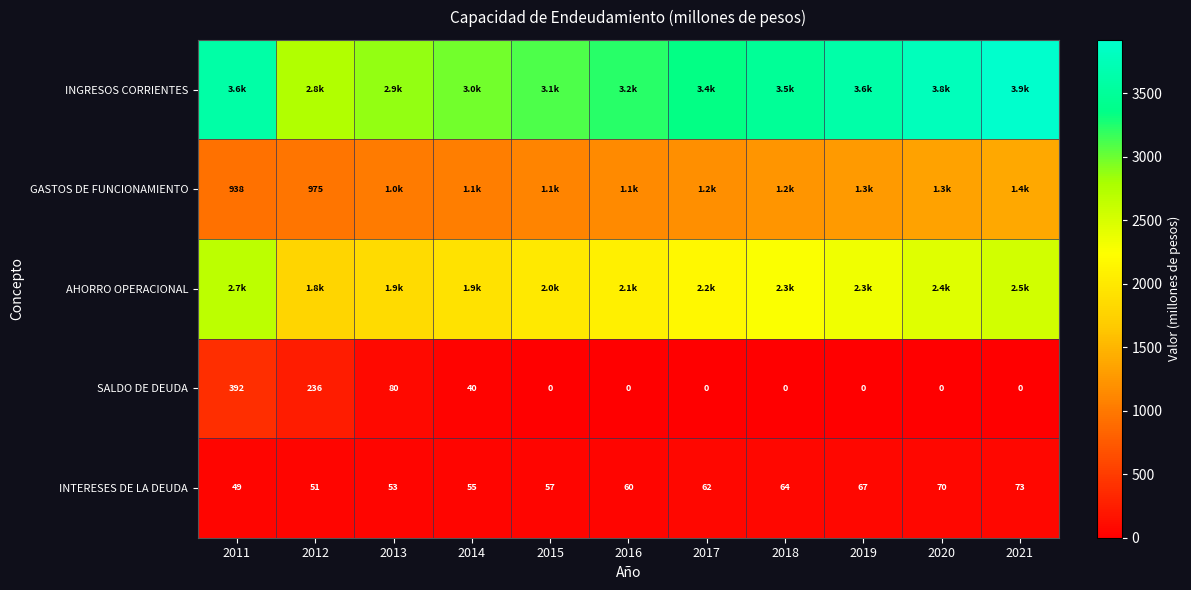

Is it true that AHORRO OPERACIONAL equals 2250.8 at 2018?

True